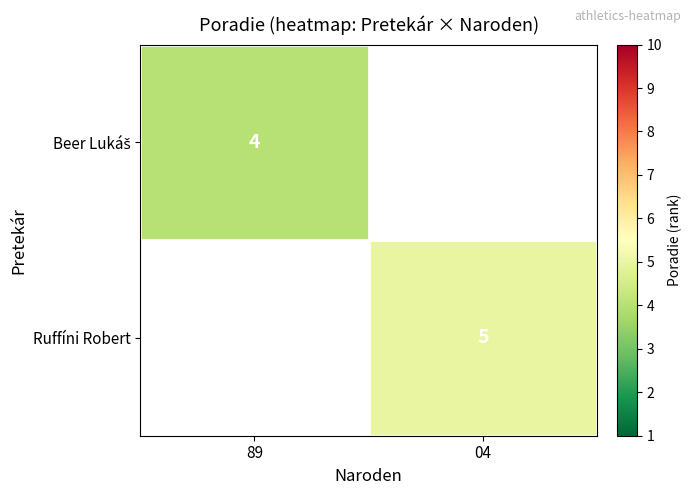

How many distinct data groups are displayed?

2